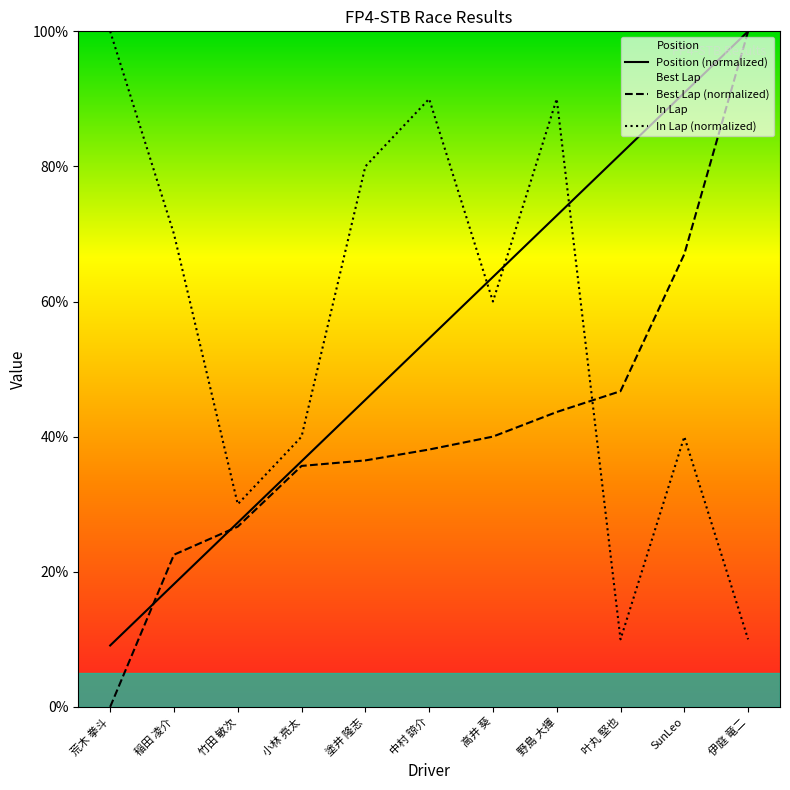

What is the spread (max minus min) of values at 竹田 敏次?

3.3